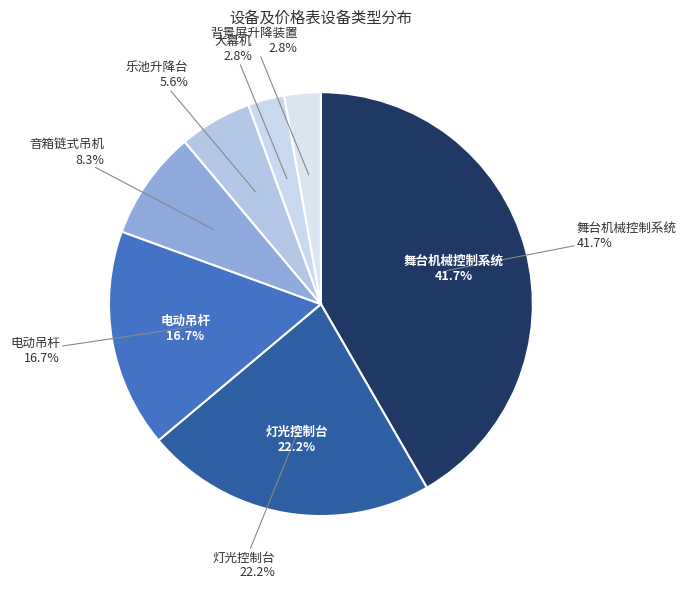

How many slices are in this pie chart?

7